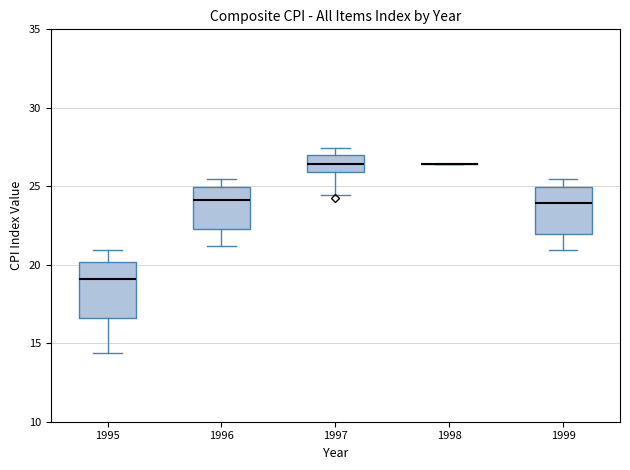

Reading left to right, read every box against the y-axis: the position of its median line, the range the box covers, and the ends of its whiskers. The values are not printed on the chart, so give them approximately, as read against the axis.

1995: median 19.0, box 16.5 to 20.0, whiskers 14.5 to 21.0
1996: median 24.0, box 22.5 to 25.0, whiskers 21.0 to 25.5
1997: median 26.5, box 26.0 to 27.0, whiskers 24.5 to 27.5
1998: box collapsed to a line at 26.5, whiskers 26.5 to 26.5
1999: median 24.0, box 22.0 to 25.0, whiskers 21.0 to 25.5